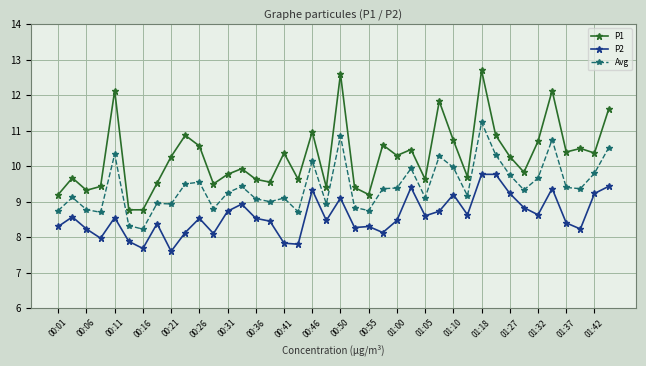

What is the average value of the Avg series?

9.4